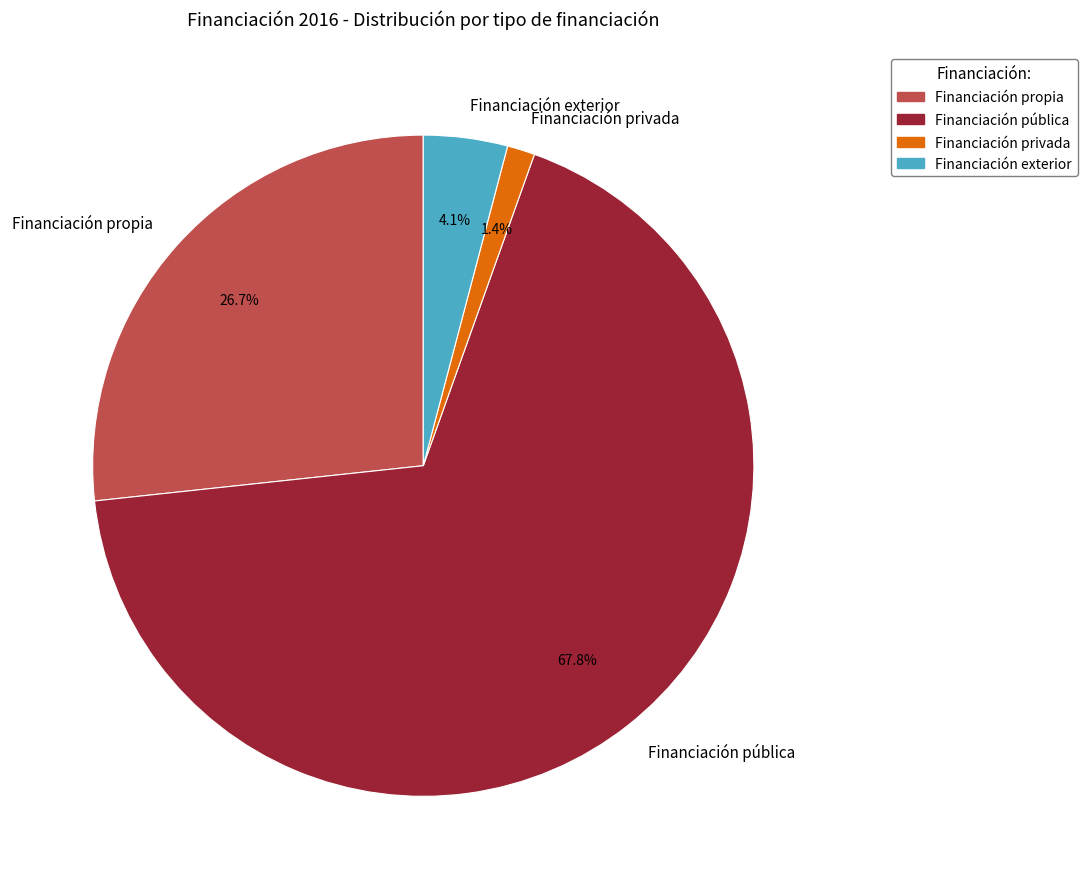

Is there a majority slice in this chart?

Yes